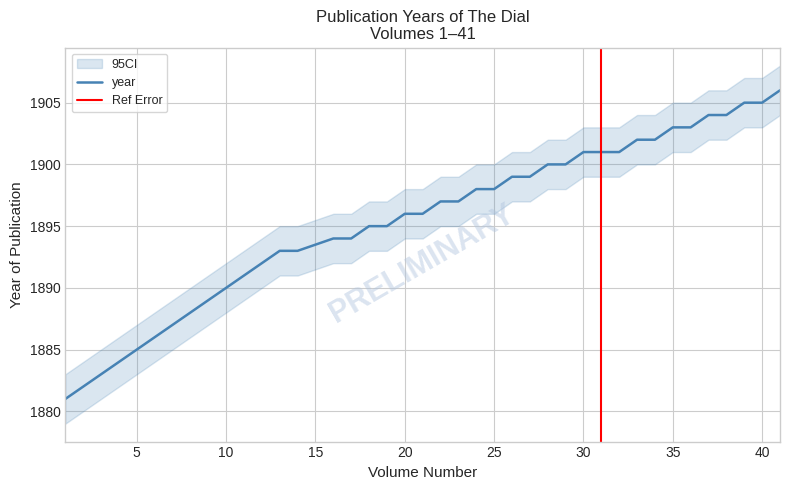

Is it true that year equals 2607 at 10?

False